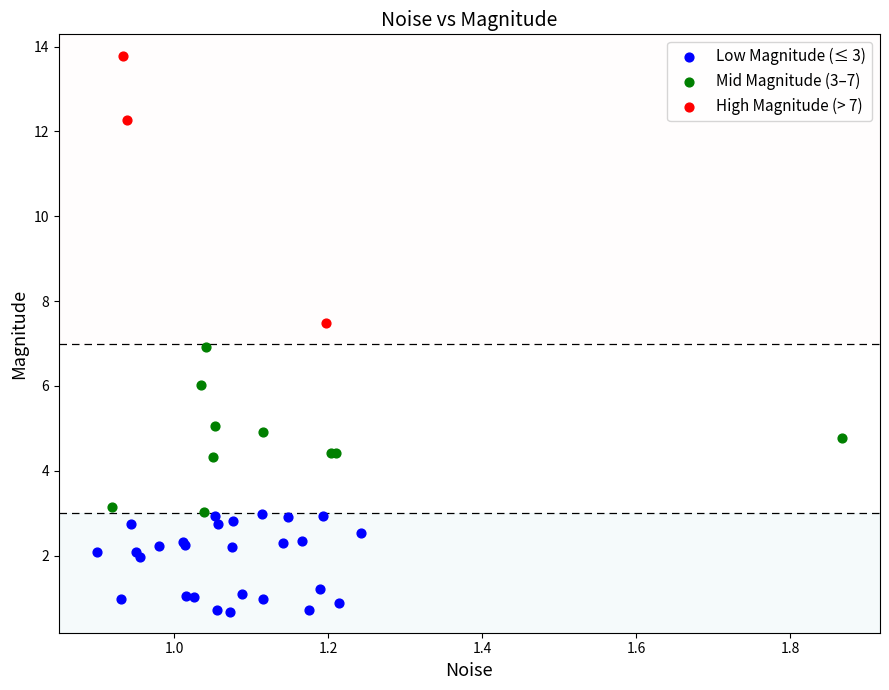

Which series reaches the minimum Y coordinate?

Low Magnitude (≤ 3)